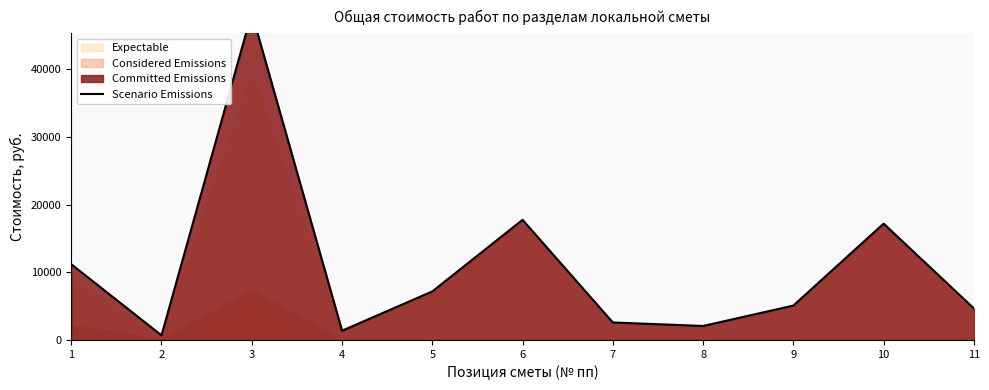

List the labels in order of value, largest first.

3, 6, 10, 1, 5, 9, 11, 7, 8, 4, 2